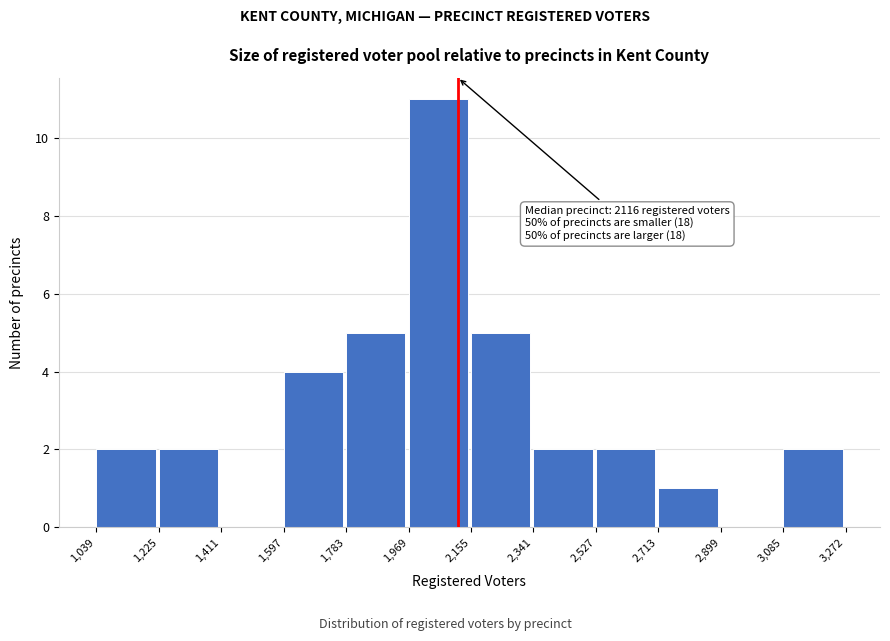

Over which range of the x-axis is the bar tallest?

1,969 to 2,155